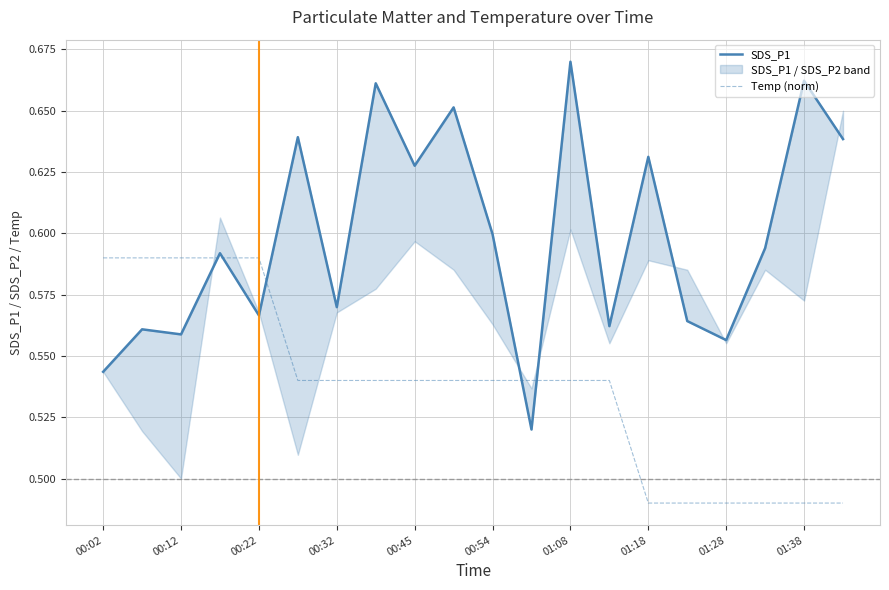

How many intersections are there between Temp (norm) and SDS_P1?

5